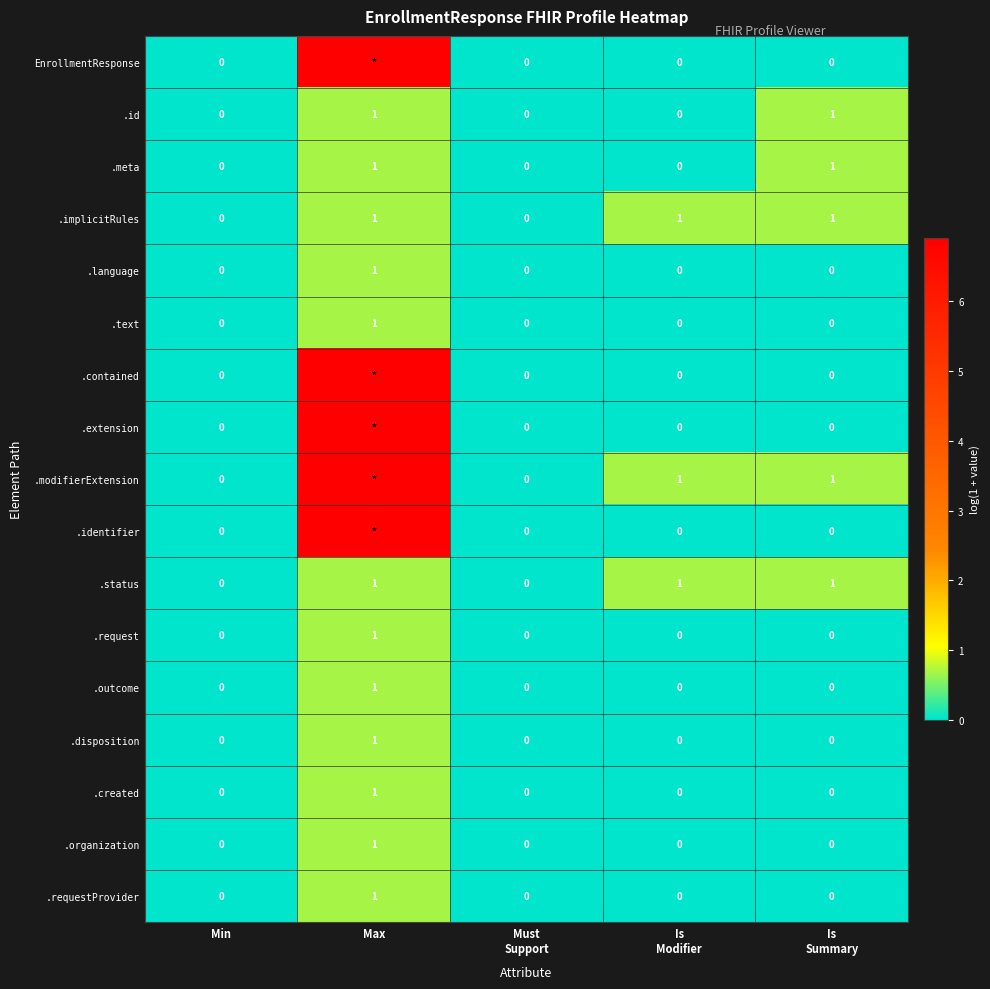

Which category has the highest value in the .created series?

Max